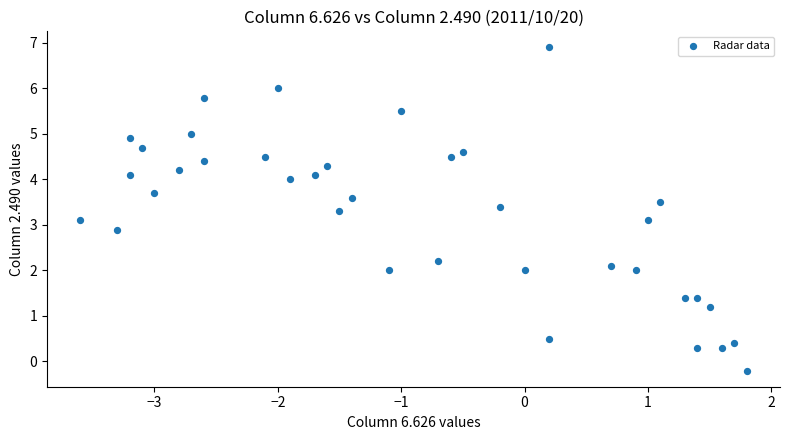

What is the range of X values (max minus min)?

5.4